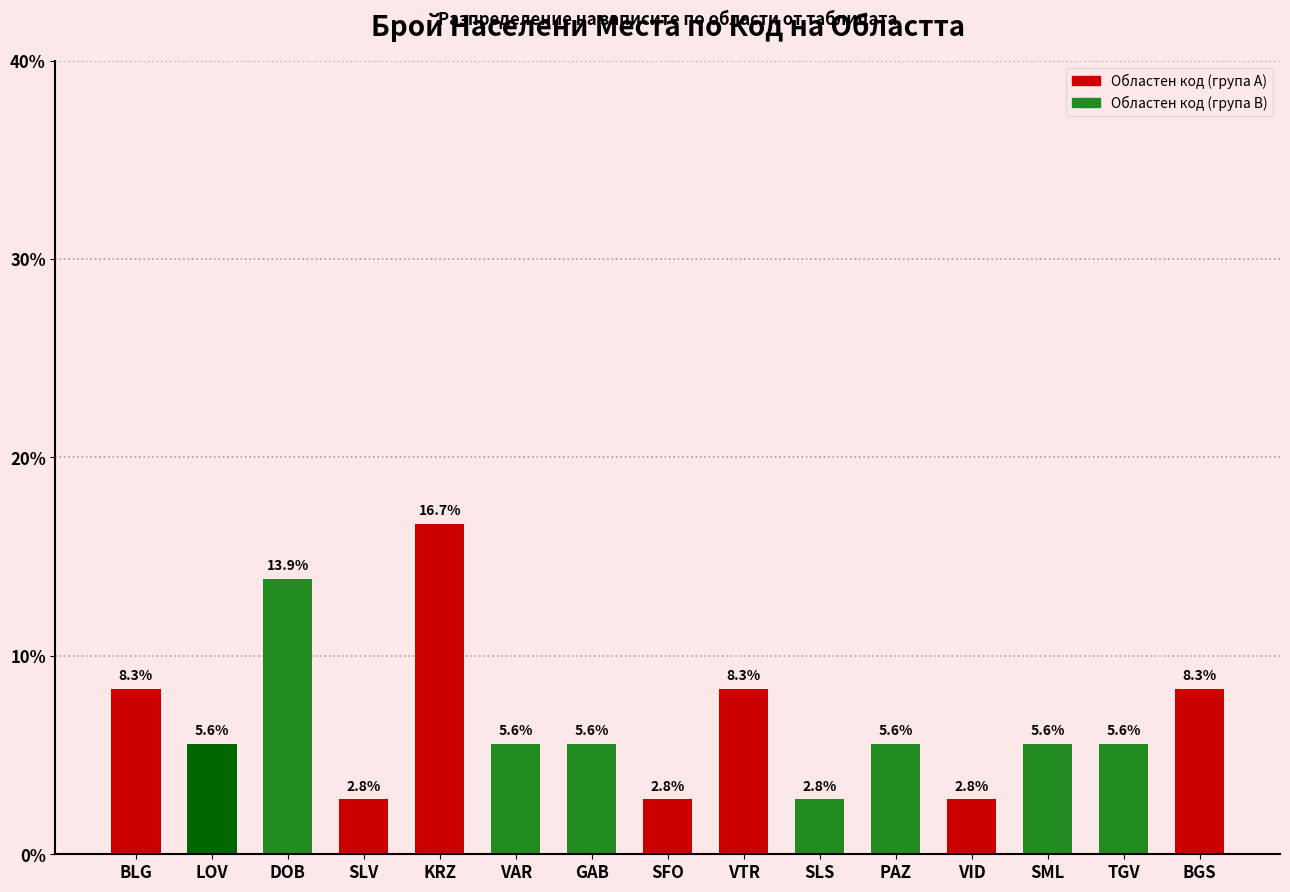

What is the sum of the values at TGV and VTR?

13.9